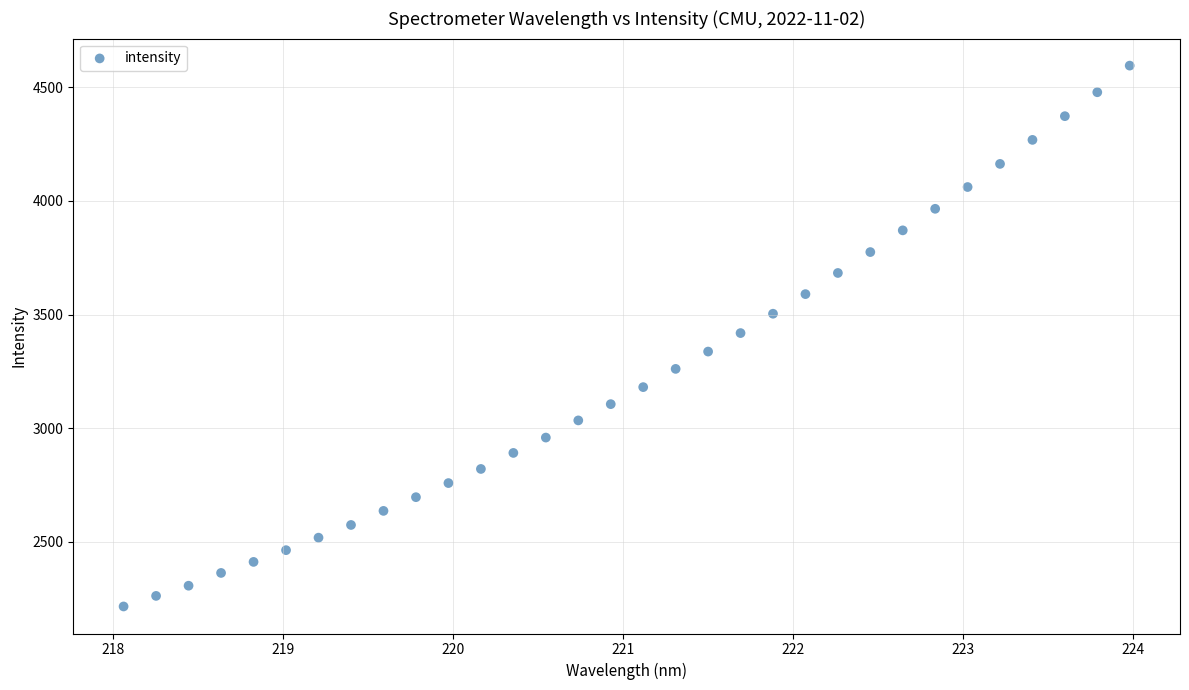

What is the range of Y values (max minus min)?

2379.3